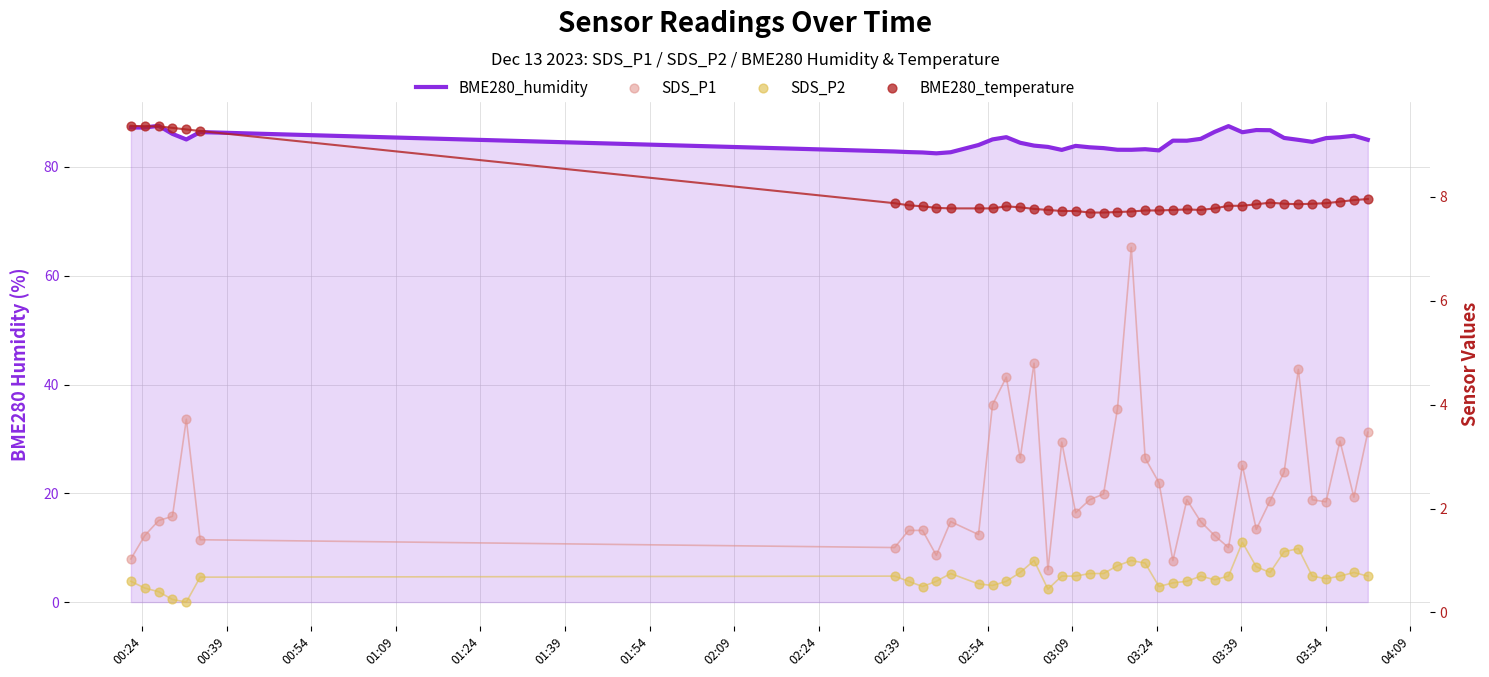

Is the value of SDS_P1 at 00:39 greater than the value of BME280_temperature at 03:39?

No